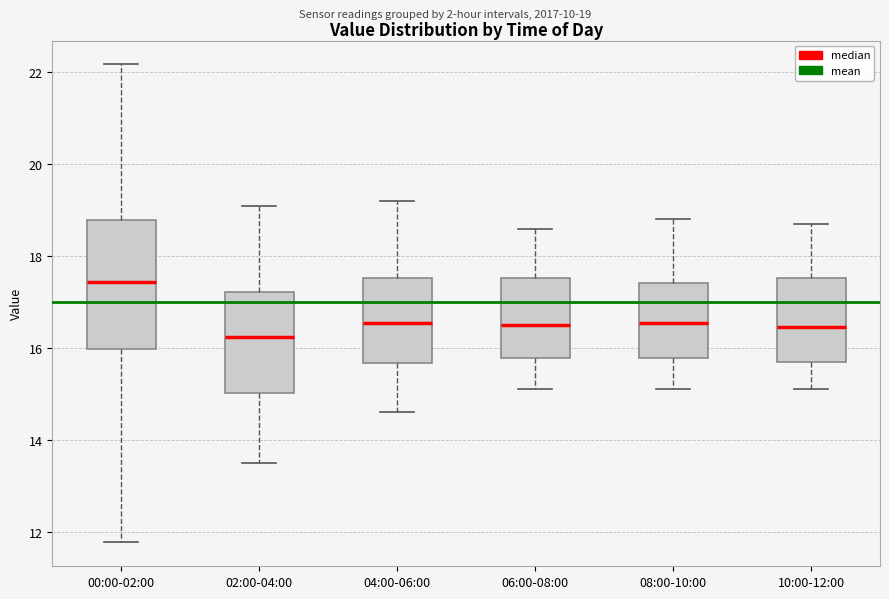

Reading left to right, transcribe this box plot: for each box, give where its median line is, the range the box spans, and where its two whiskers end, as read against the y-axis. The values are not printed on the chart, so give them approximately, as read against the axis.

00:00-02:00: median 17.4, box 16.0 to 18.8, whiskers 11.8 to 22.2
02:00-04:00: median 16.2, box 15.0 to 17.2, whiskers 13.6 to 19.2
04:00-06:00: median 16.6, box 15.6 to 17.6, whiskers 14.6 to 19.2
06:00-08:00: median 16.6, box 15.8 to 17.6, whiskers 15.2 to 18.6
08:00-10:00: median 16.6, box 15.8 to 17.4, whiskers 15.2 to 18.8
10:00-12:00: median 16.4, box 15.8 to 17.6, whiskers 15.2 to 18.8